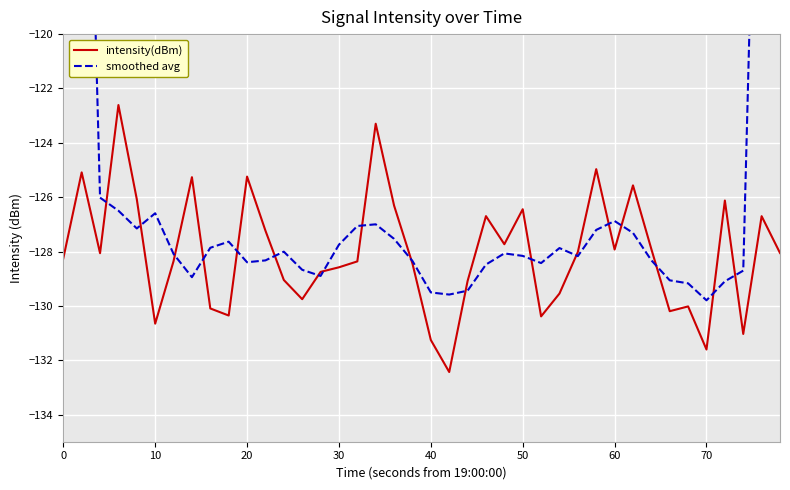

Which series has the largest total across all categories?

smoothed avg